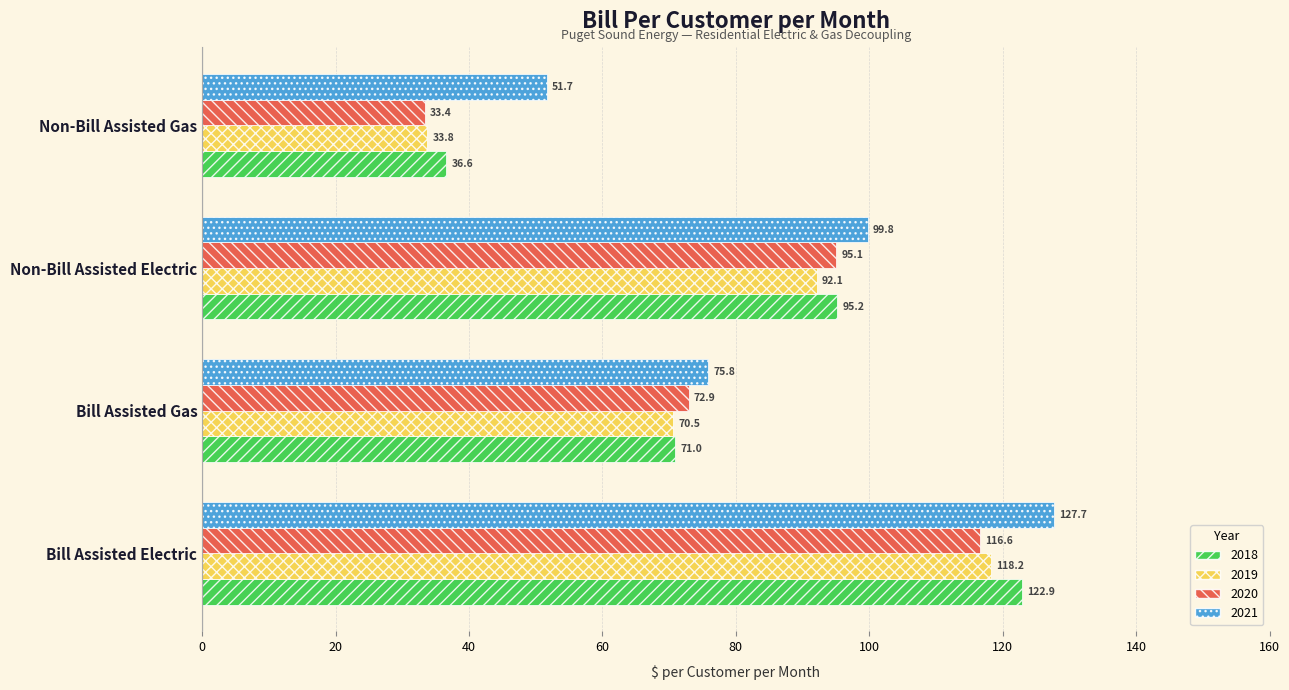

Is the value of 2019 at Non-Bill Assisted Electric greater than the value of 2021 at Non-Bill Assisted Electric?

No